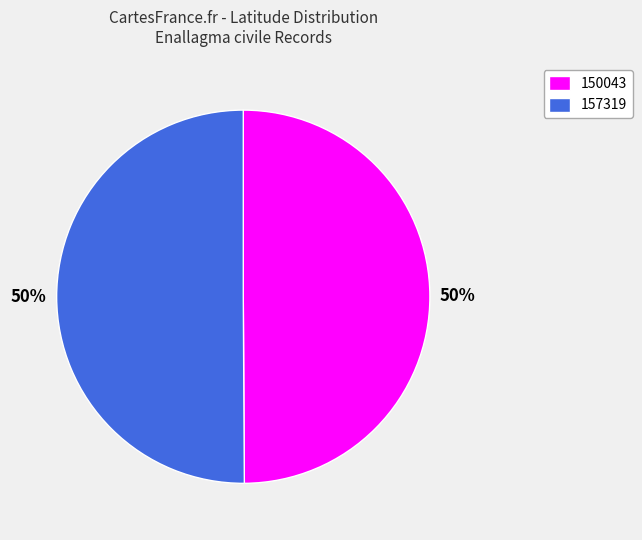

Count the number of slices in the pie.

2